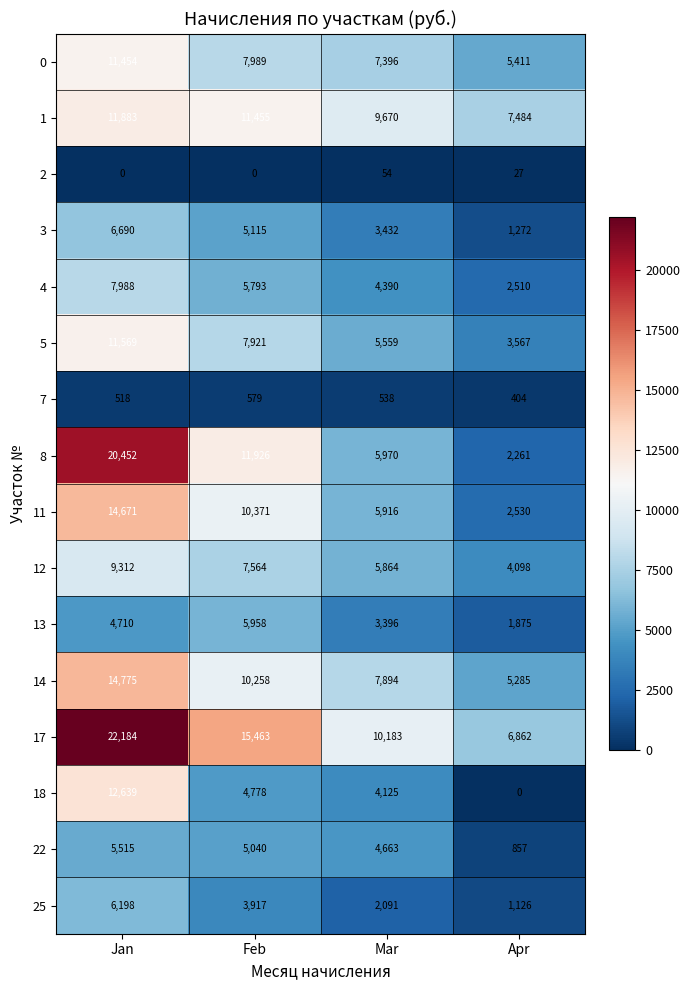

What is the average value of the 7 series?

510